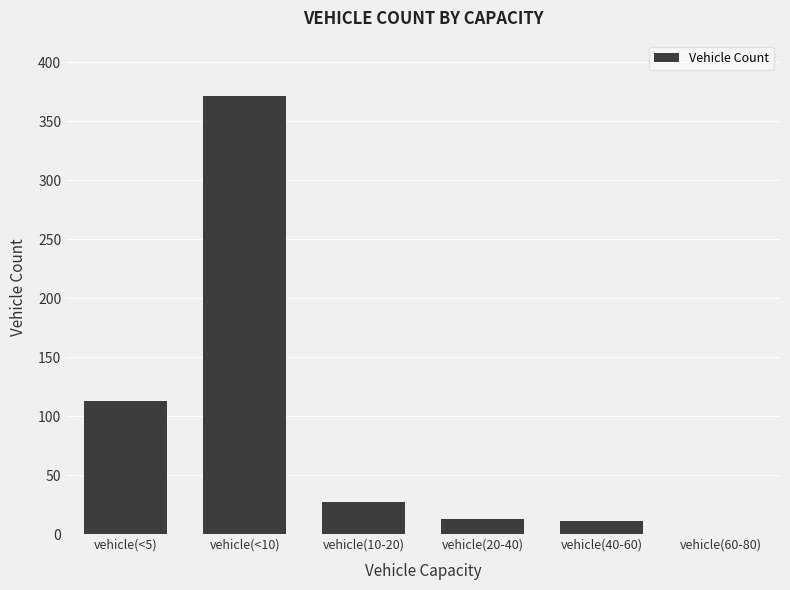

Where does the data first go above 27?

vehicle(<5)